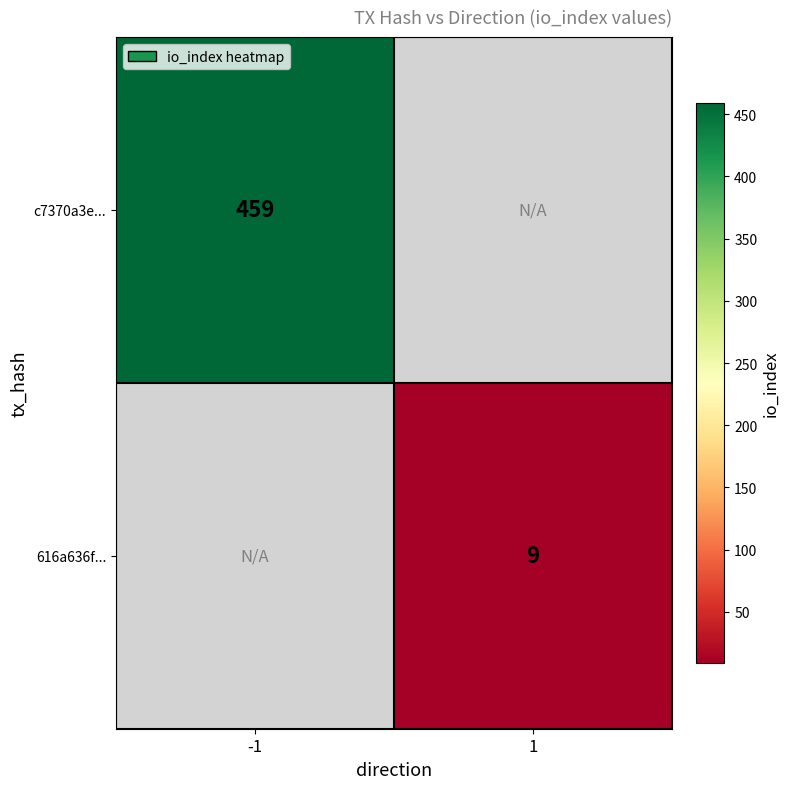

True or false: 616a636f... has a value of 9 at 1.

True